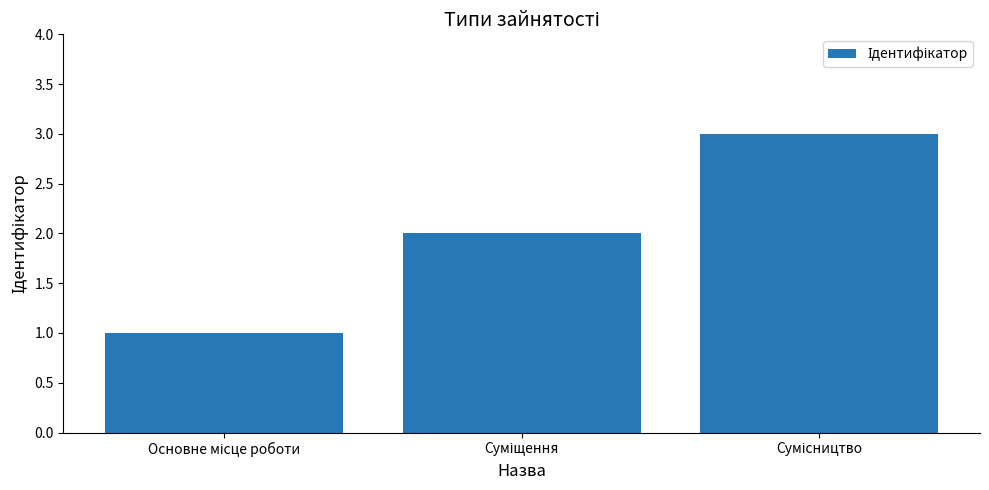

What is the maximum value shown in the chart?

3